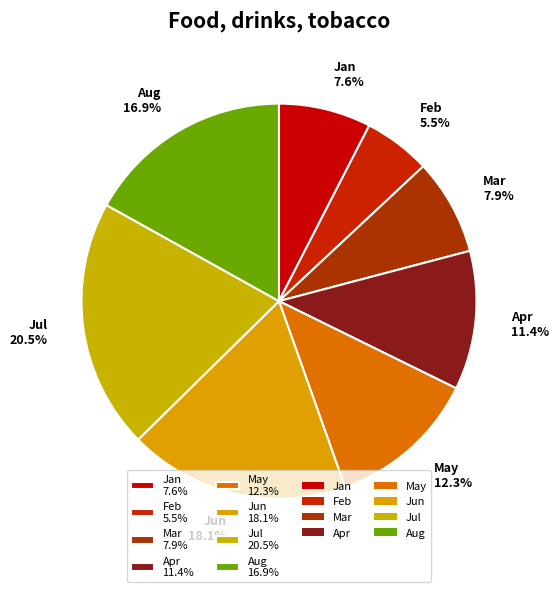

What is the total percentage of Jun and Jul?

38.5%